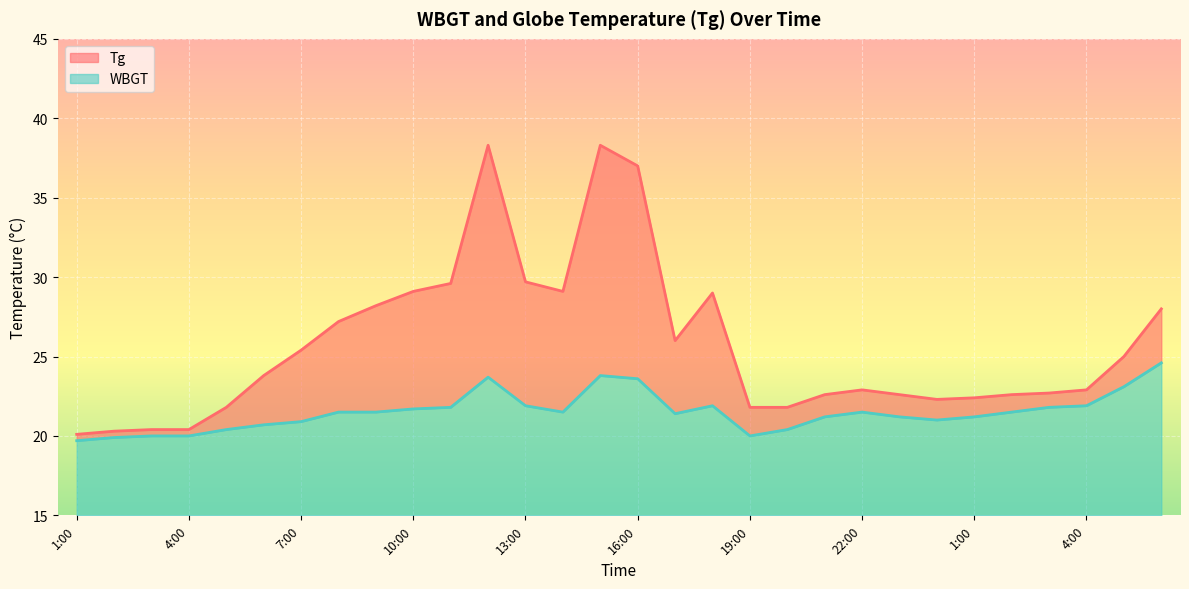

Reading left to right, transcribe all the data shown in this chart.

Tg: 1:00=20.1	2:00=20.3	3:00=20.4	4:00=20.4	5:00=21.8	6:00=23.8	7:00=25.4	8:00=27.2	9:00=28.2	10:00=29.1	11:00=29.6	12:00=38.3	13:00=29.7	14:00=29.1	15:00=38.3	16:00=37.0	17:00=26.0	18:00=29.0	19:00=21.8	20:00=21.8	21:00=22.6	22:00=22.9	23:00=22.6	24:00=22.3	1:00=22.4	2:00=22.6	3:00=22.7	4:00=22.9	5:00=25.0	6:00=28.0
WBGT: 1:00=19.7	2:00=19.9	3:00=20.0	4:00=20.0	5:00=20.4	6:00=20.7	7:00=20.9	8:00=21.5	9:00=21.5	10:00=21.7	11:00=21.8	12:00=23.7	13:00=21.9	14:00=21.5	15:00=23.8	16:00=23.6	17:00=21.4	18:00=21.9	19:00=20.0	20:00=20.4	21:00=21.2	22:00=21.5	23:00=21.2	24:00=21.0	1:00=21.2	2:00=21.5	3:00=21.8	4:00=21.9	5:00=23.1	6:00=24.6